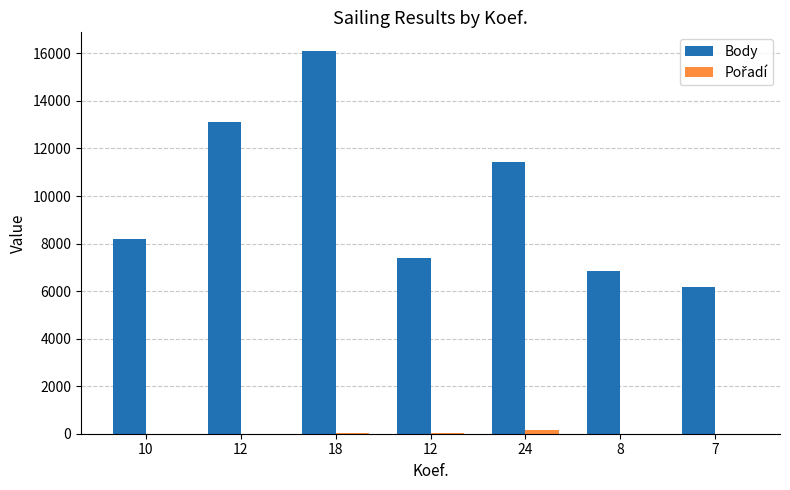

Read the Pořadí value at 24.

143